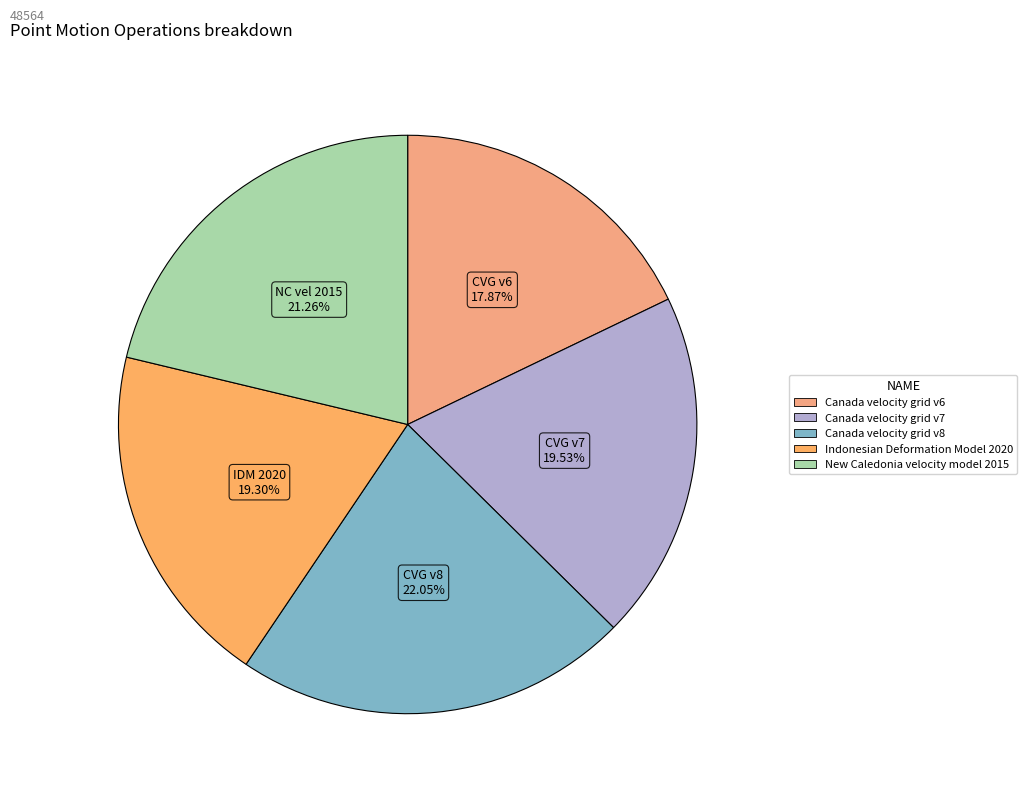

Is it true that Indonesian Deformation Model 2020 is 6% of the pie?

False